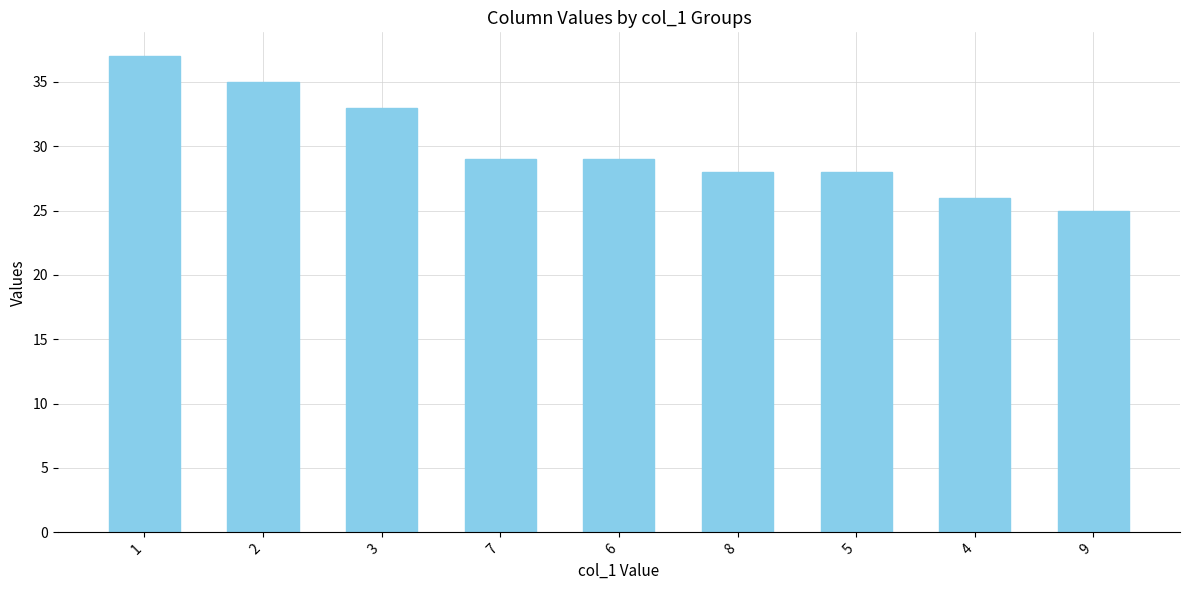

True or false: the data shows 35 at 2.

True